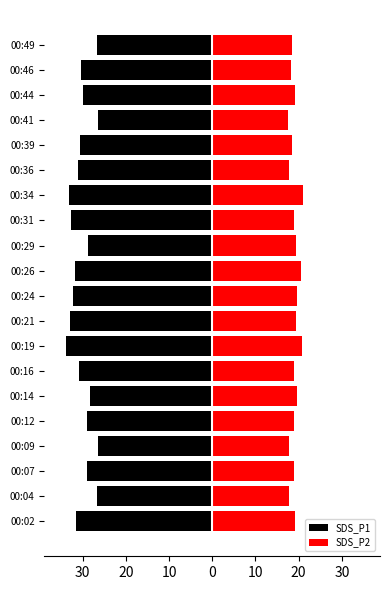

Between 10 and 10, which is larger?

10